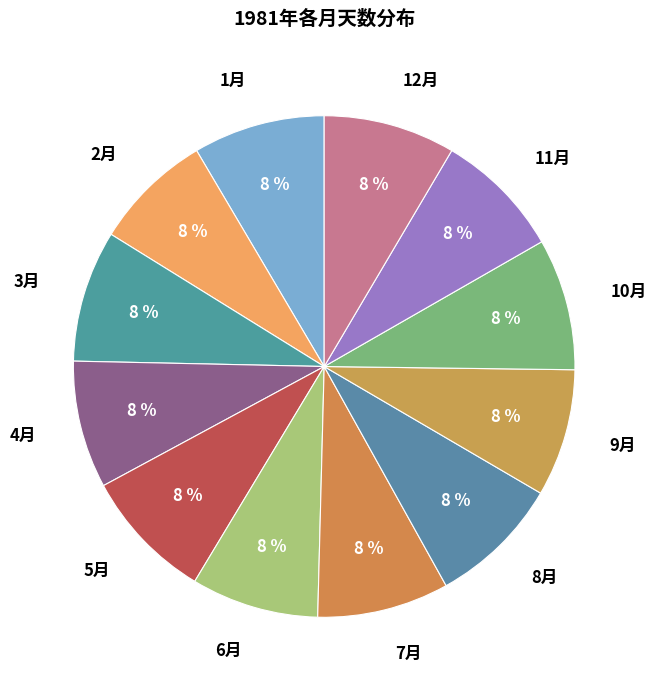

What is the ratio of the value at 5月 to the value at 3月?

1.0